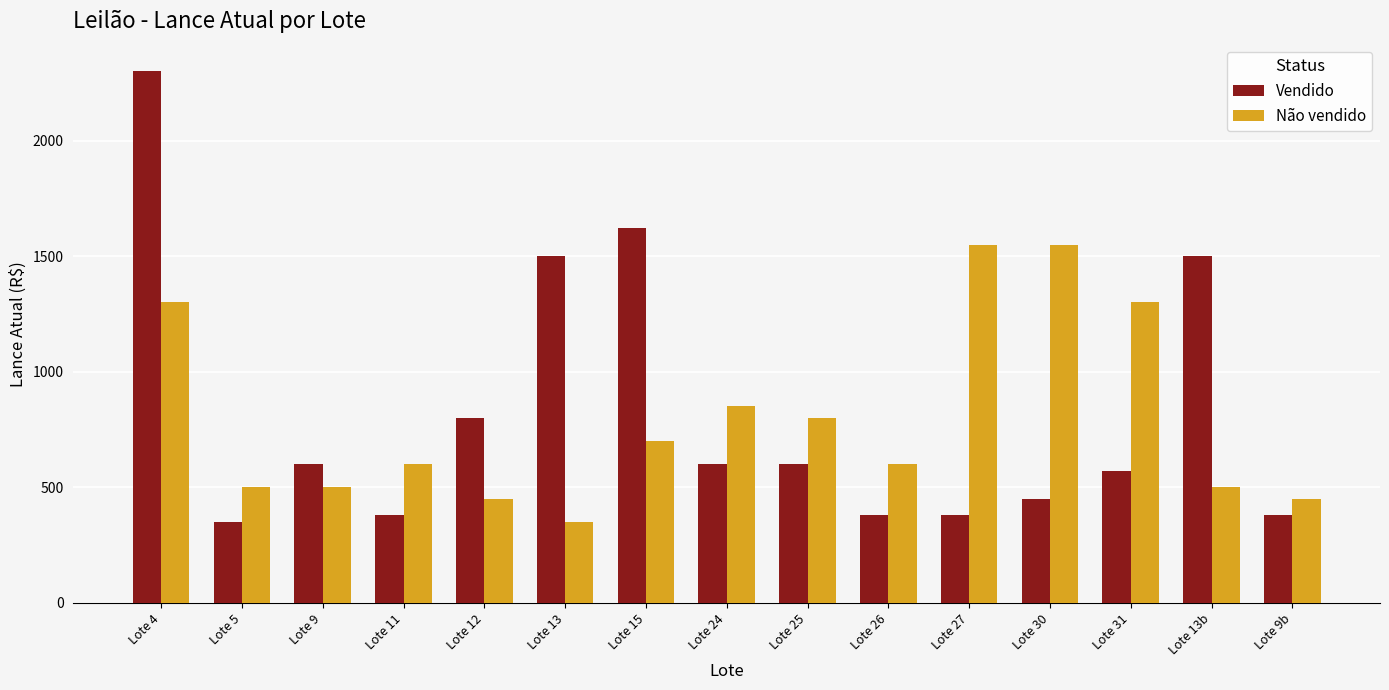

Is the value of Vendido at Lote 4 greater than the value of Não vendido at Lote 12?

Yes